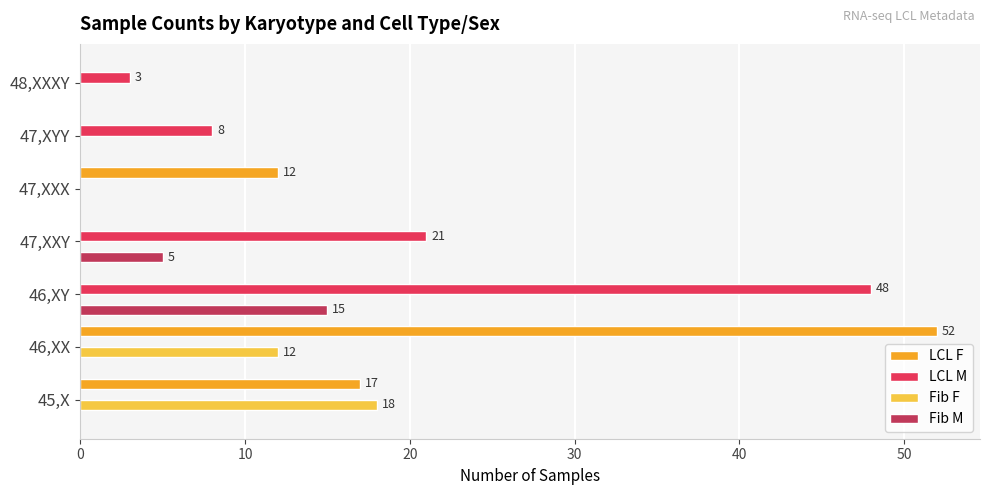

At which label is Fib M closest to 7?

47,XXY